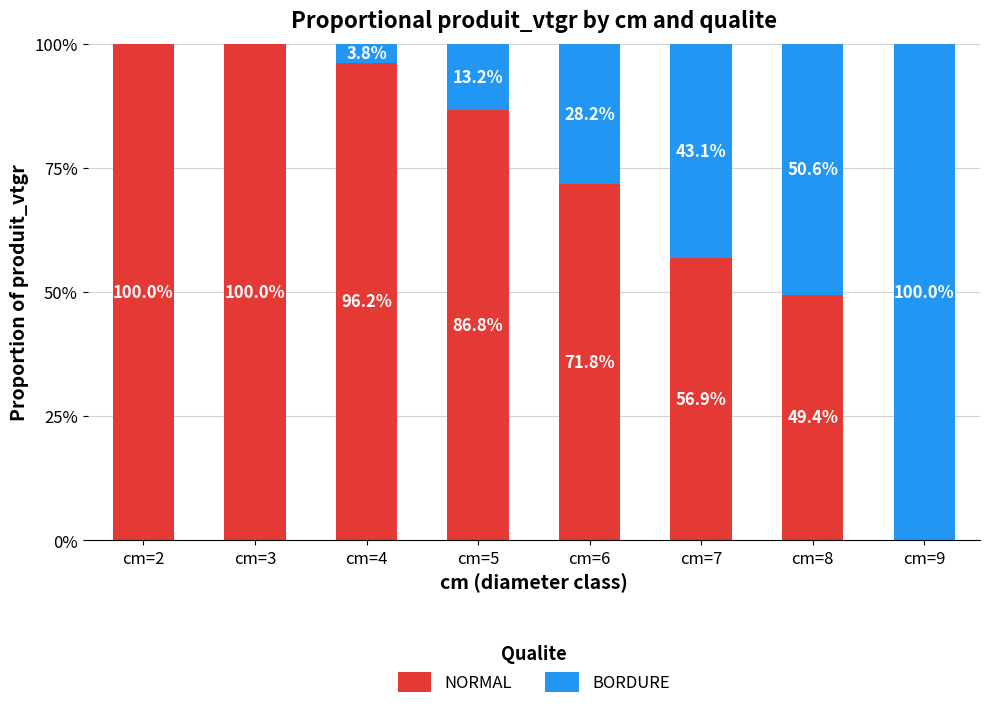

List the series in order of their peak value, lowest first.

NORMAL, BORDURE